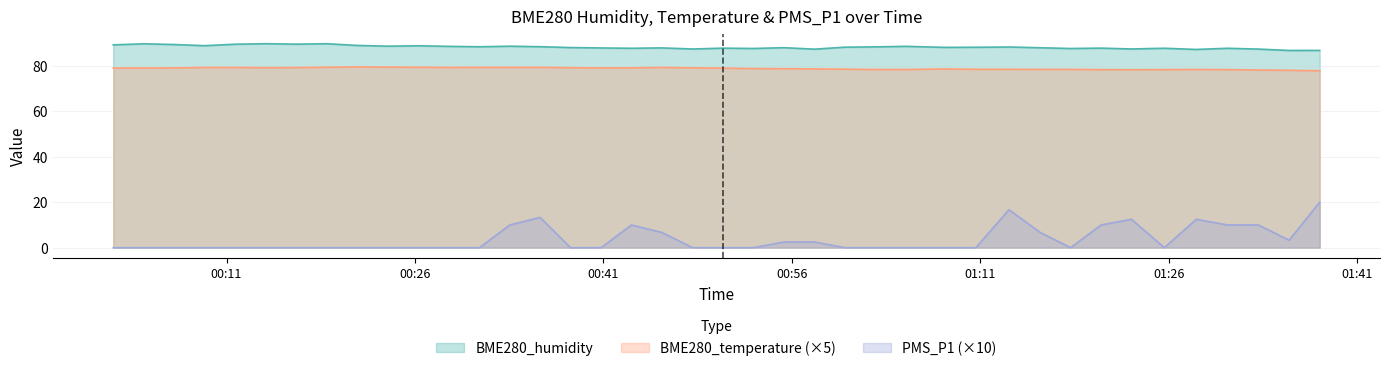

Read the BME280_humidity value at 2023/08/06 00:57:48.

87.3